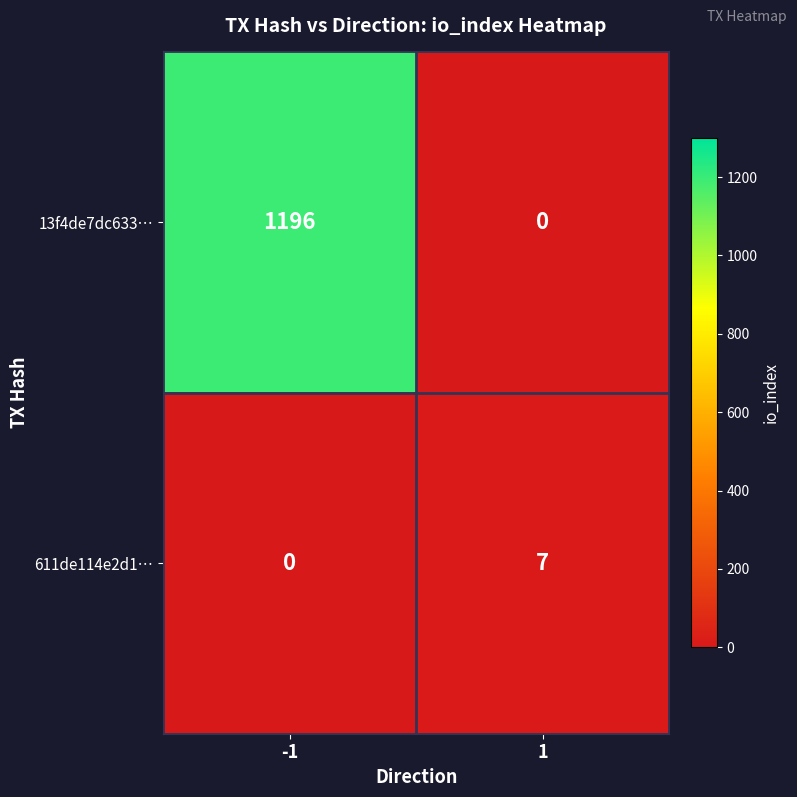

Rank the series at 1 from lowest to highest value.

13f4de7dc633…, 611de114e2d1…